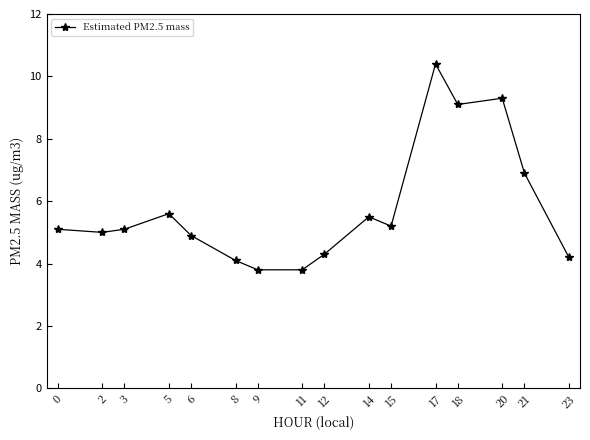

Is it true that the value at 21 is 11.2?

False